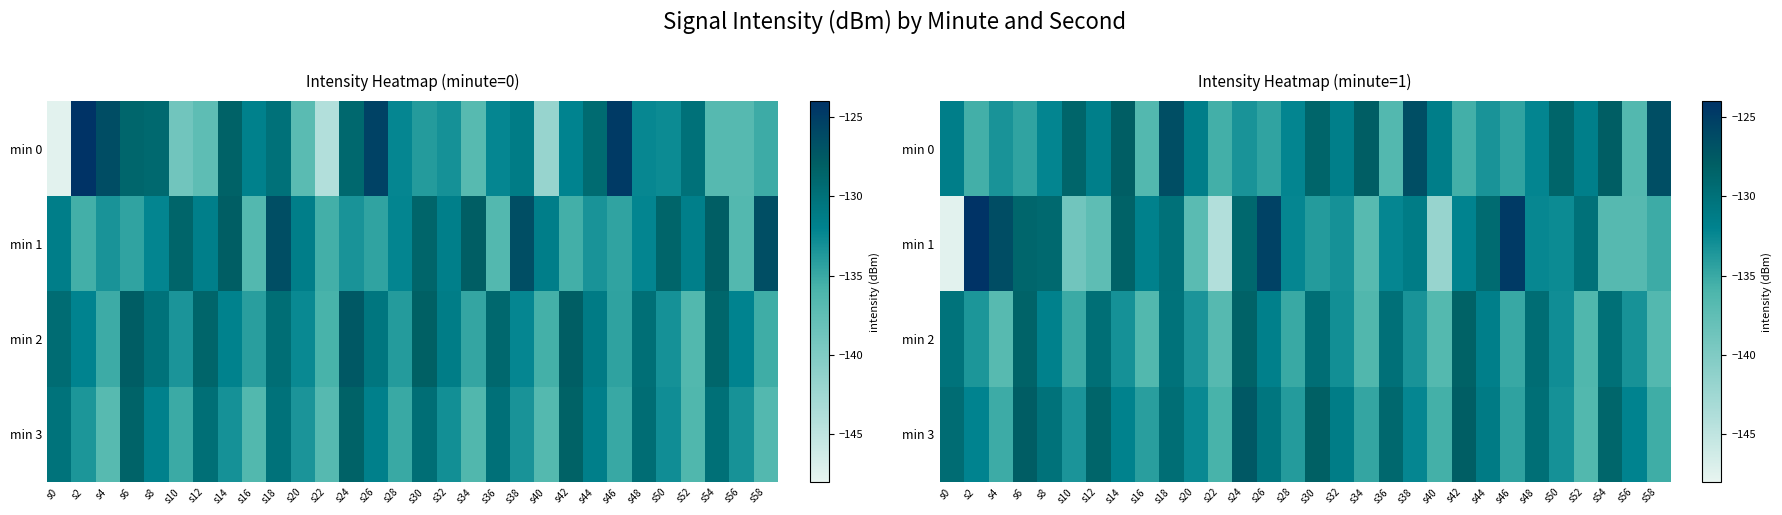

What is the difference between the maximum and minimum values in the min 1 series?

23.6